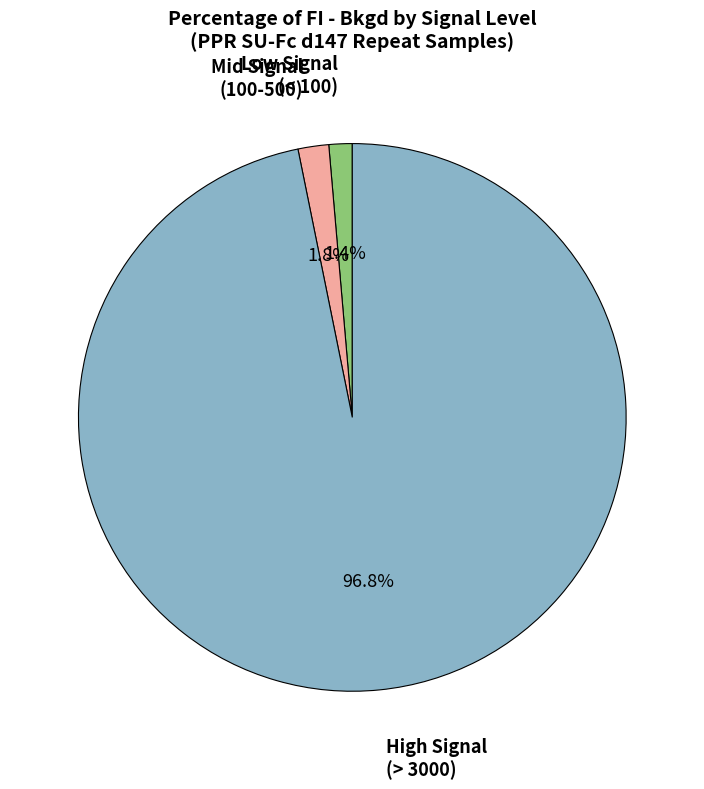

Count the number of slices in the pie.

3